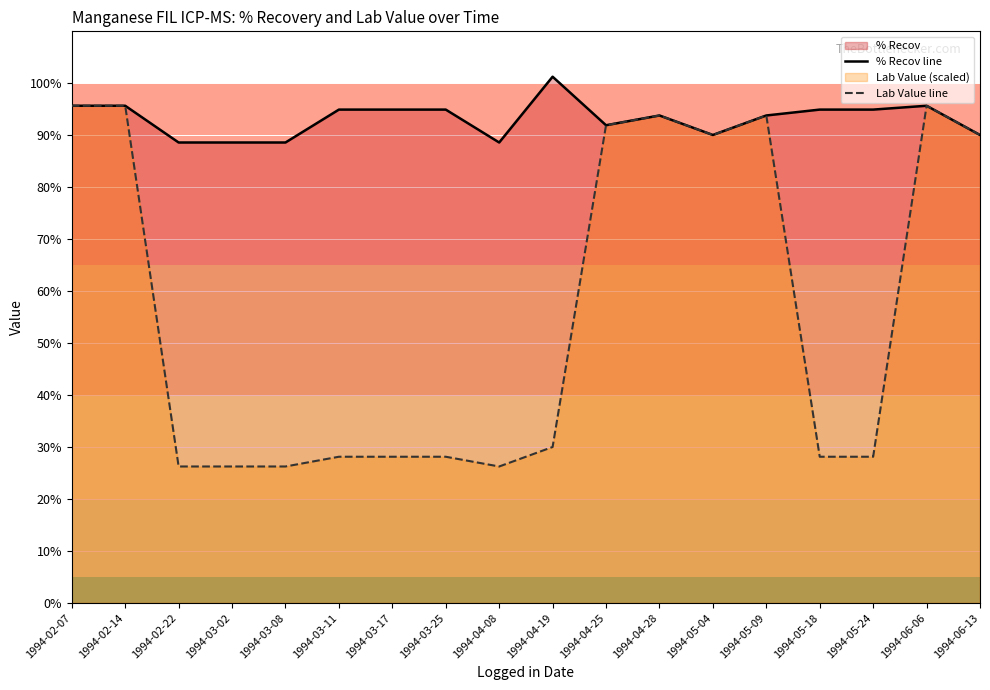

At which label does % Recov line first exceed 94?

1994-02-07